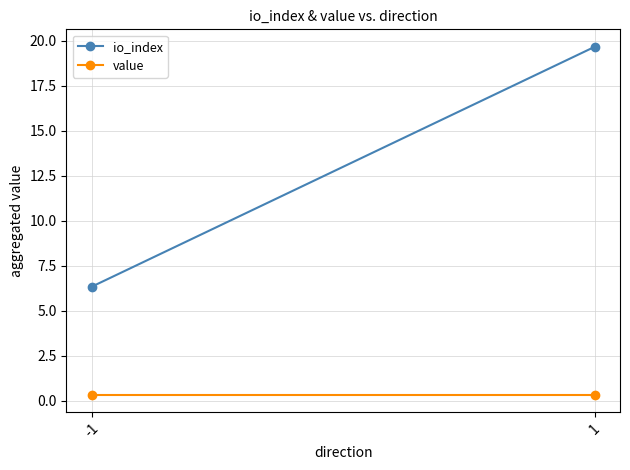

Which label corresponds to the largest value in the chart?

1